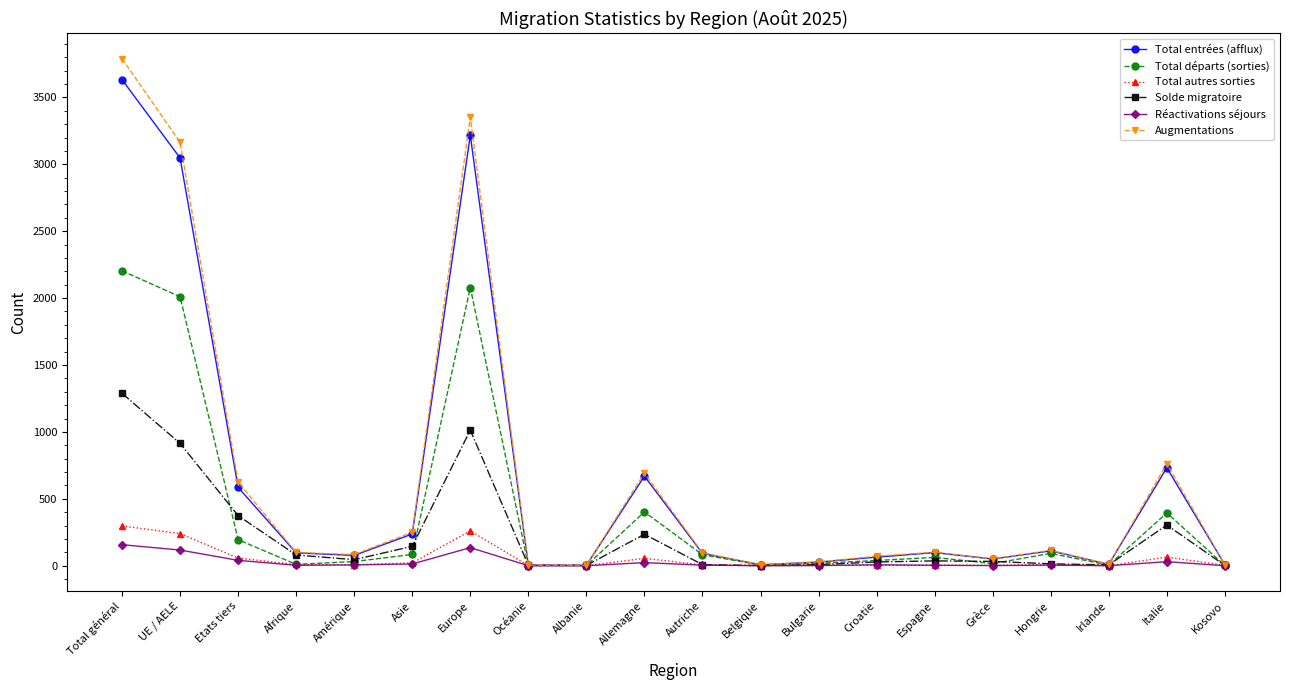

Where is the first local maximum for Total entrées (afflux)?

Europe